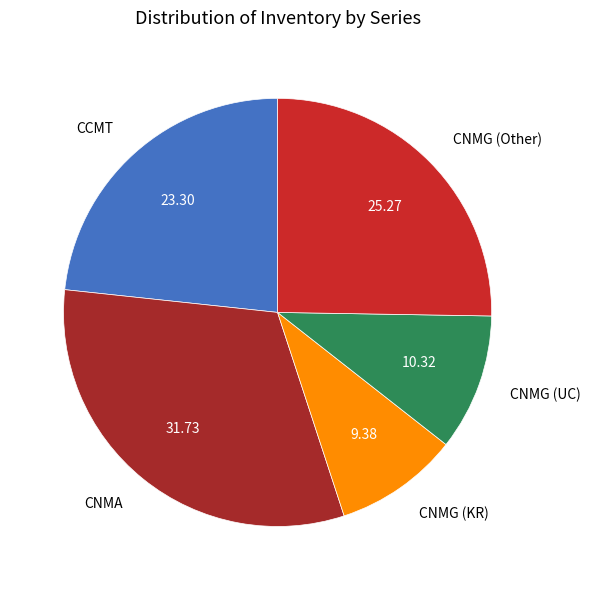

Count the number of slices in the pie.

5